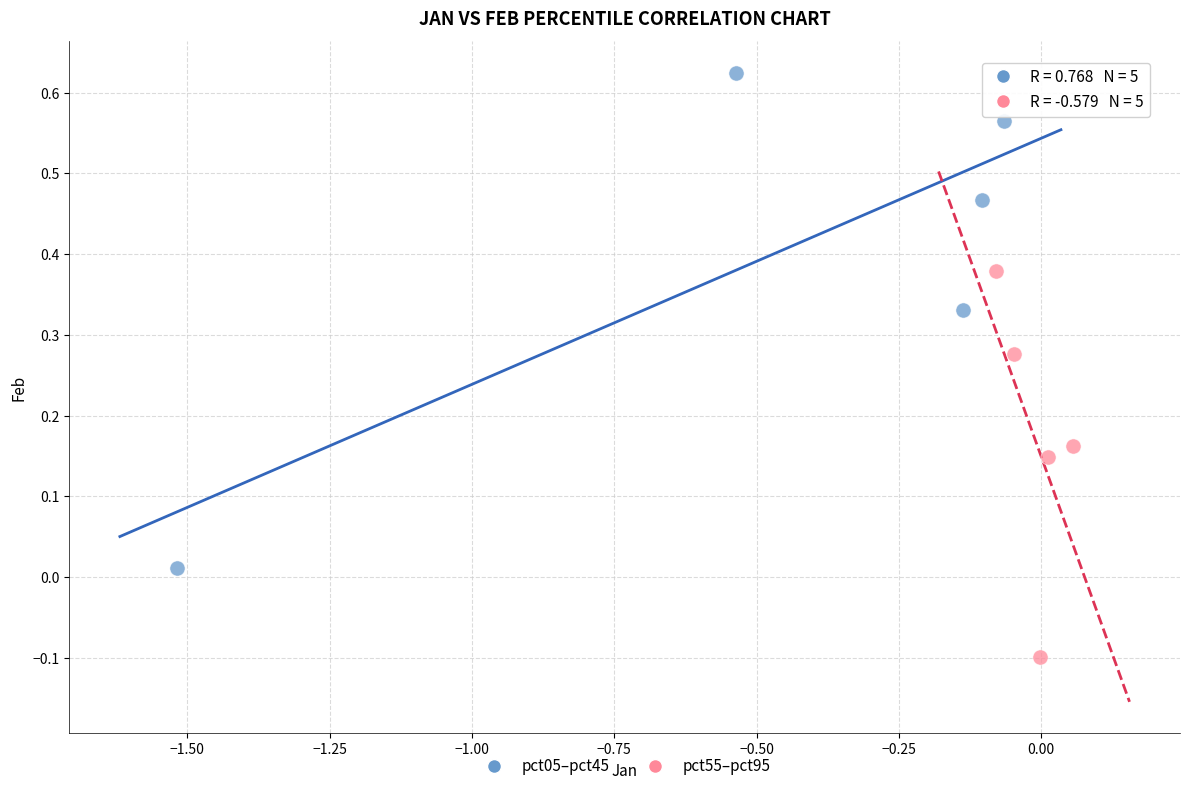

Which series contains the lowest Y value?

pct55–pct95